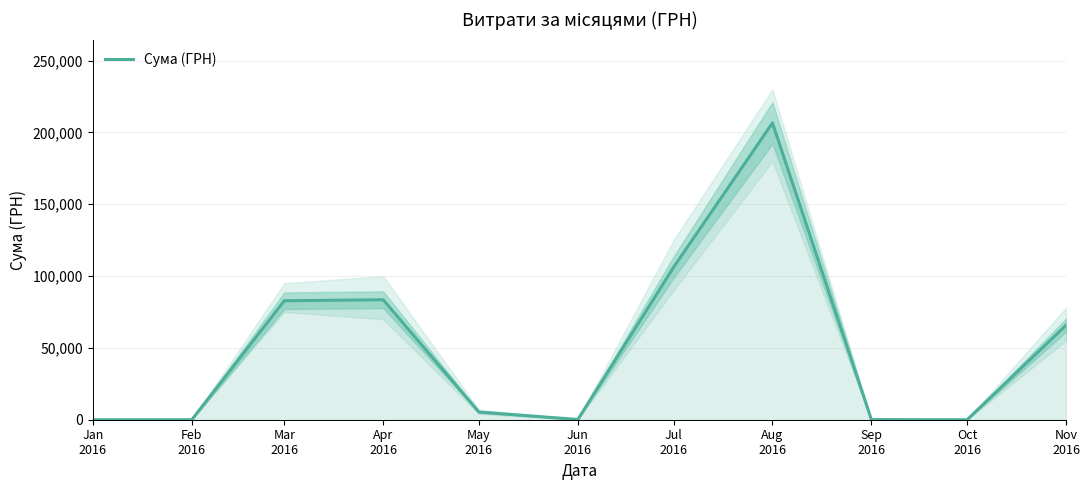

How many values are below 5328?

5